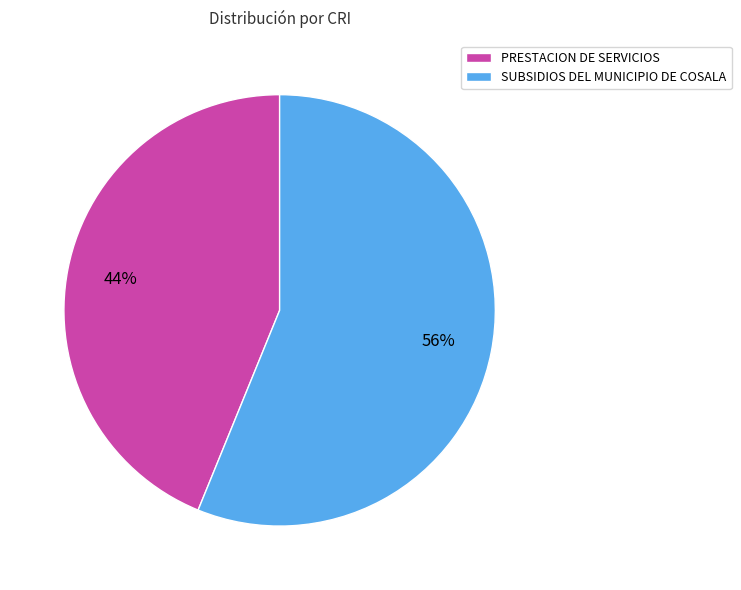

Which slice is the largest?

SUBSIDIOS DEL MUNICIPIO DE COSALA